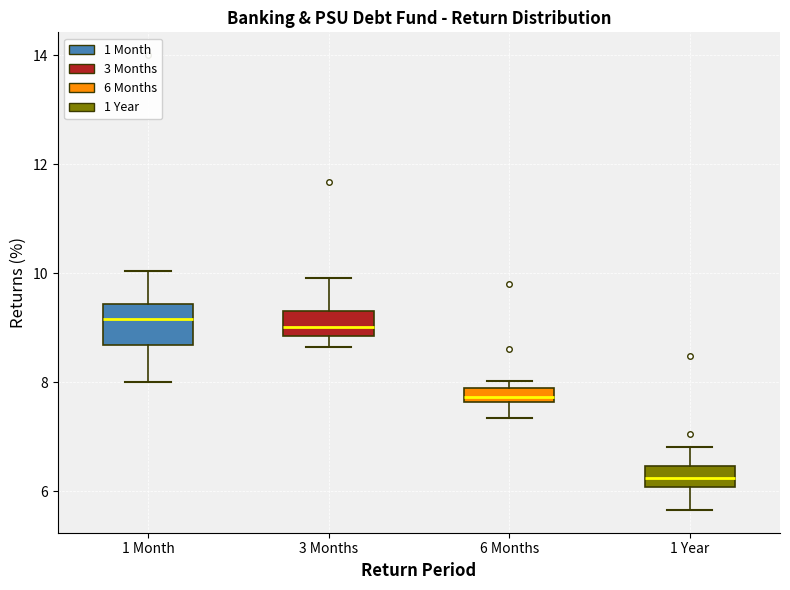

Comparing the boxes themselves (not the whiskers), which one is the tallest?

1 Month